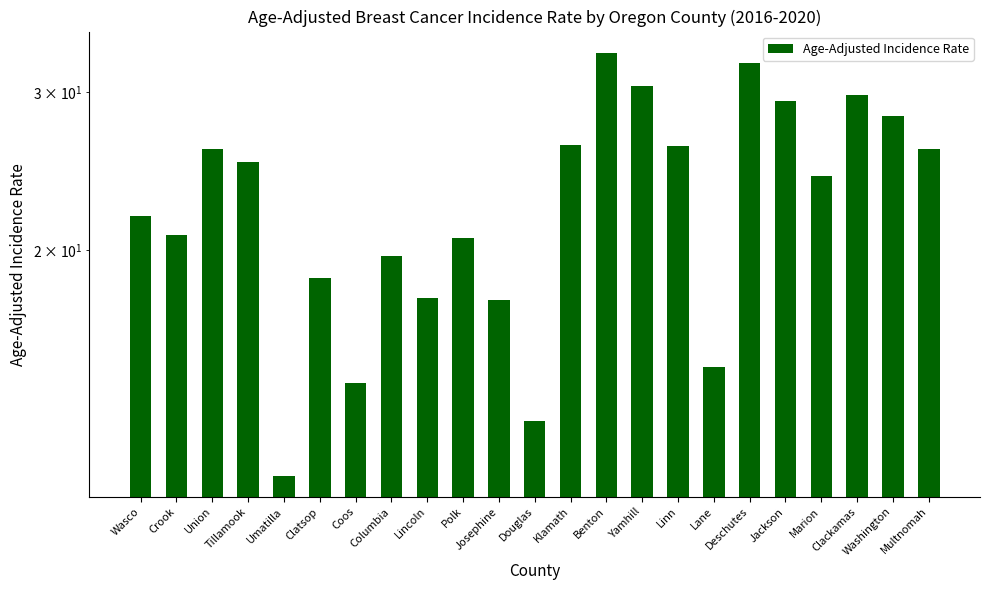

How many bars are there in total?

23